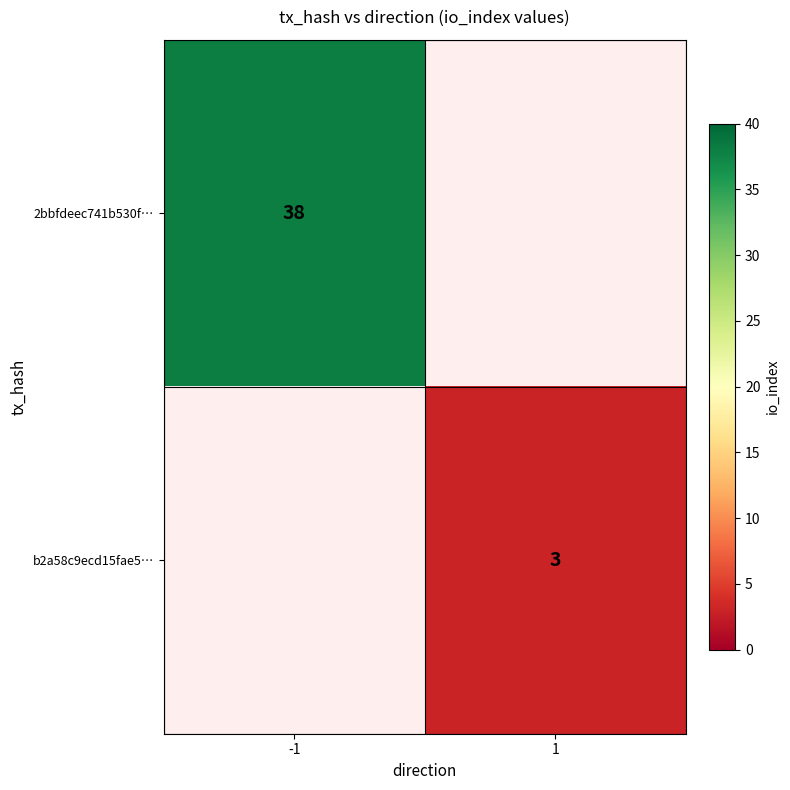

Which label corresponds to the smallest value in the chart?

1